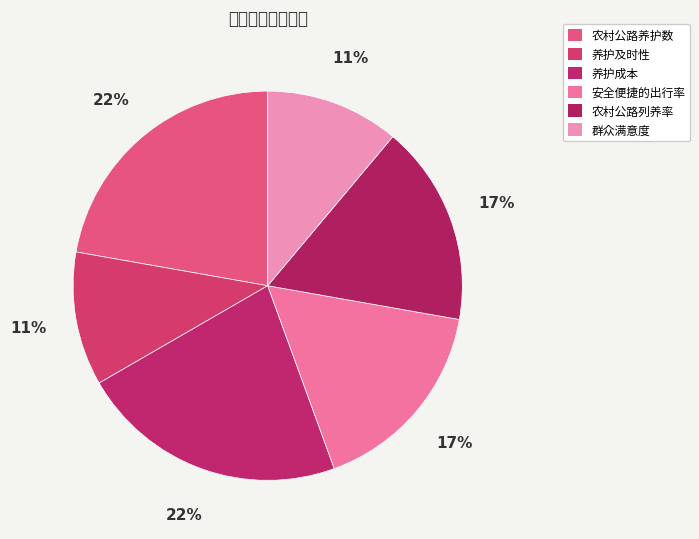

Is there a majority slice in this chart?

No